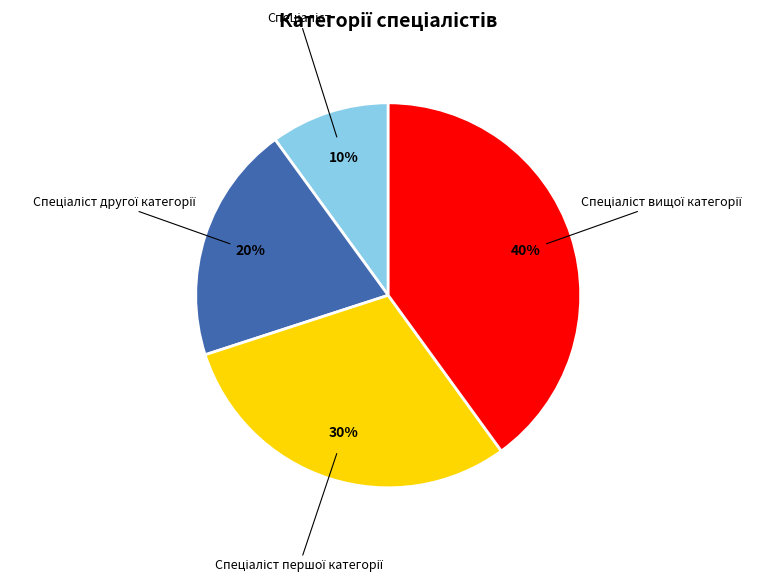

Is there a majority slice in this chart?

No